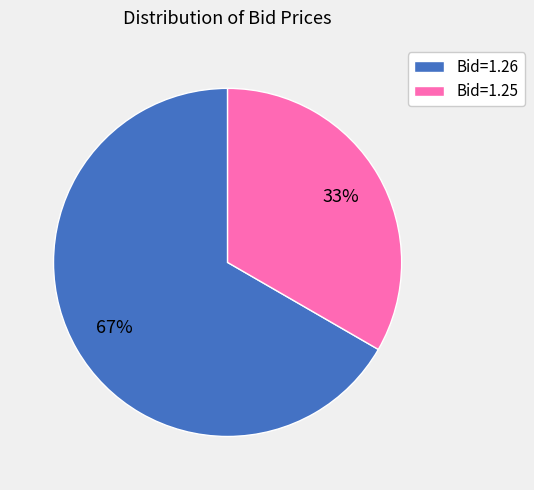

What is the ratio of the value at Bid=1.25 to the value at Bid=1.26?

0.5